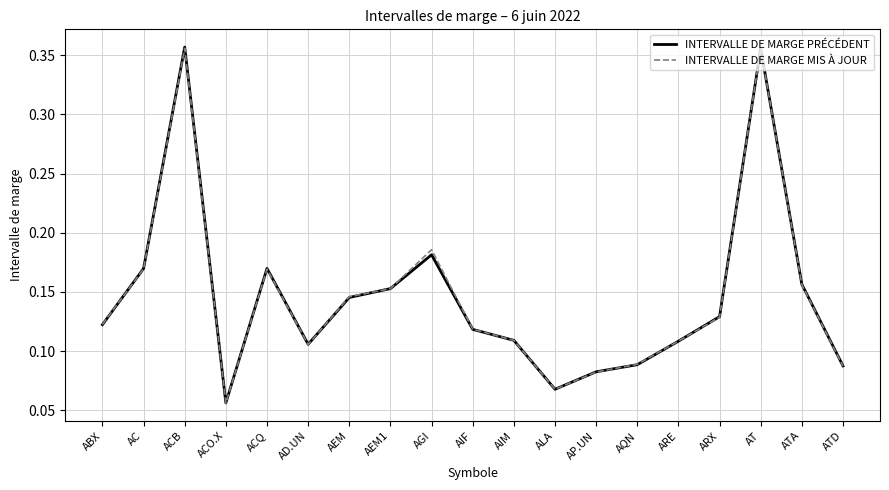

What are all the series names shown in the legend?

INTERVALLE DE MARGE PRÉCÉDENT, INTERVALLE DE MARGE MIS À JOUR